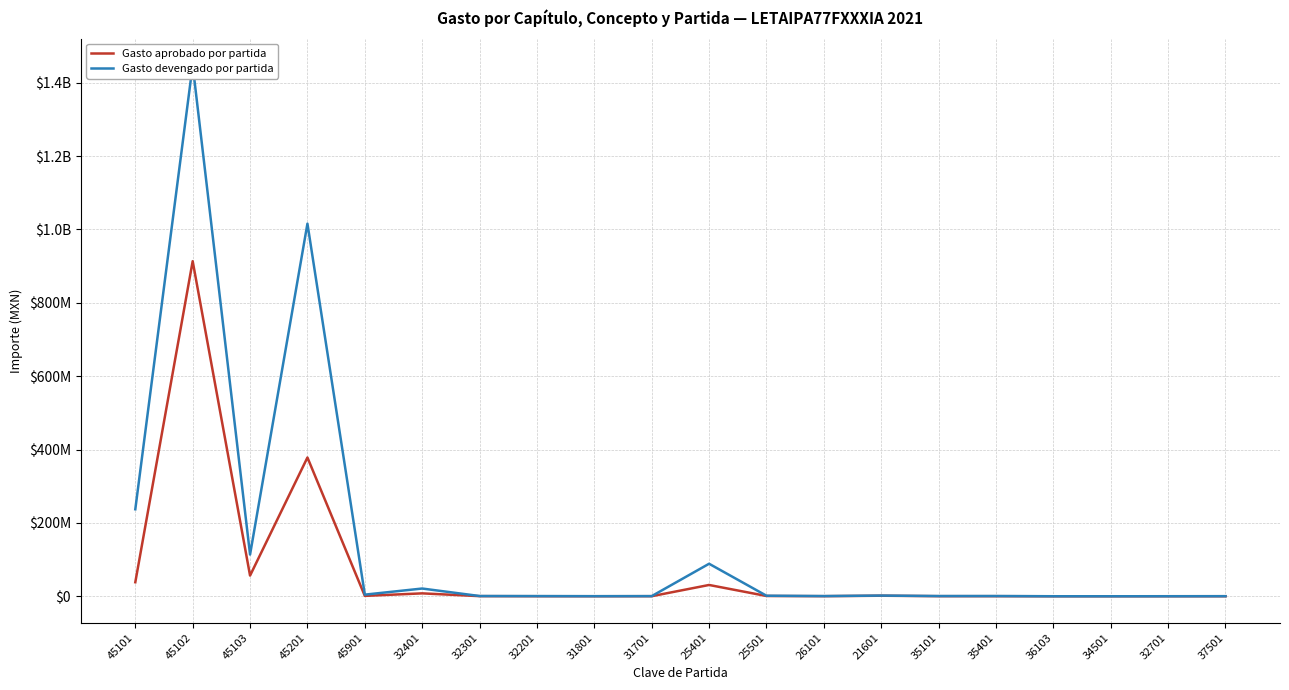

Which series has the largest total across all categories?

Gasto devengado por partida